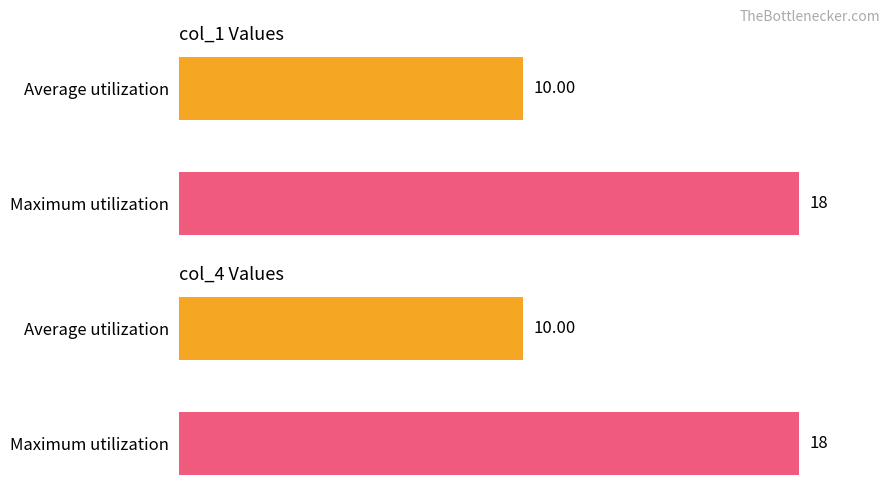

Rank the series at rectype from lowest to highest value.

col_1, col_4